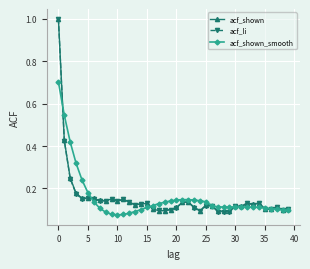

True or false: acf_li has more than 2 points higher than both neighbors.

True